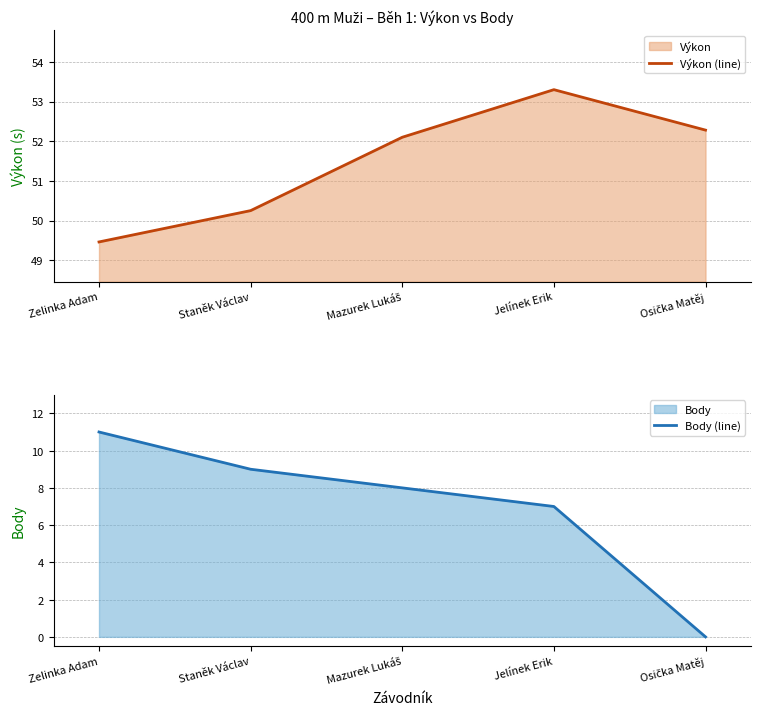

True or false: Body (line) and Výkon (line) cross at least once.

False